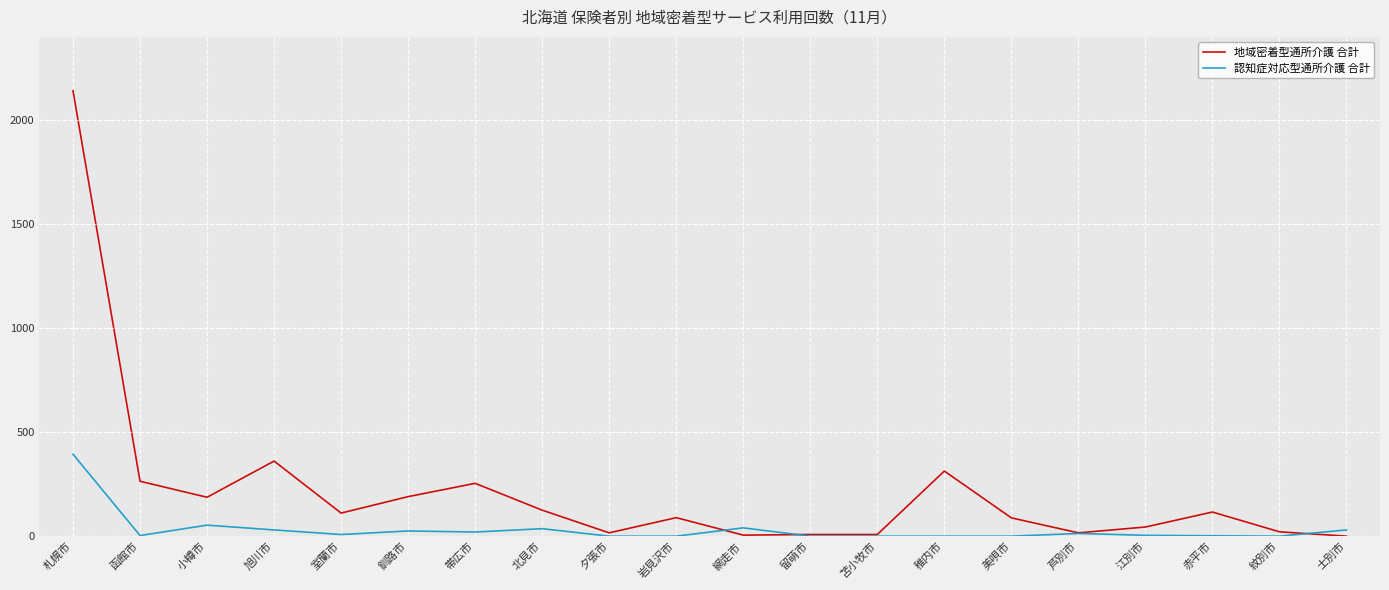

What is the maximum value shown in the chart?

2141